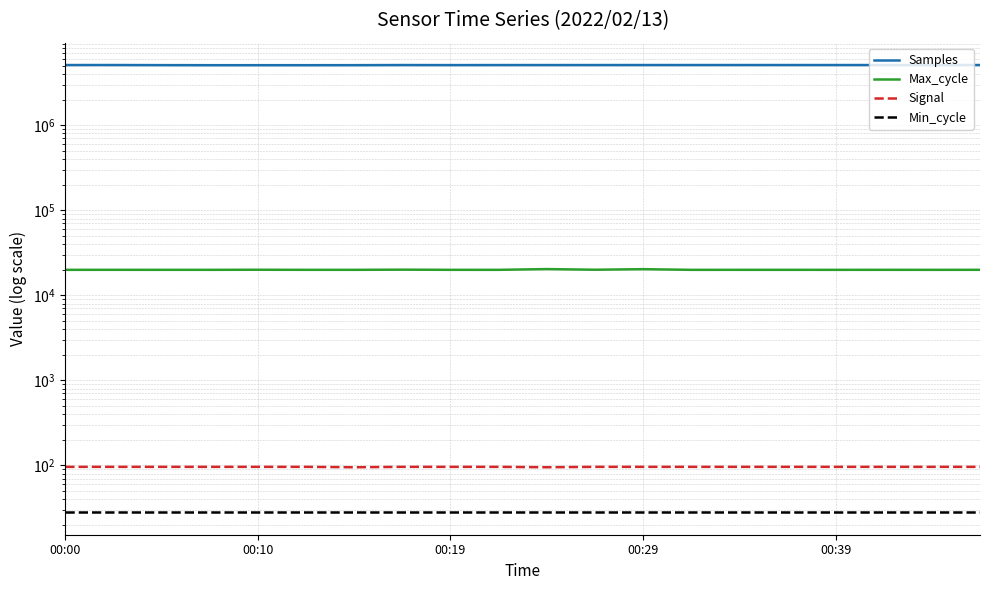

Where is the first local minimum for Signal?

6